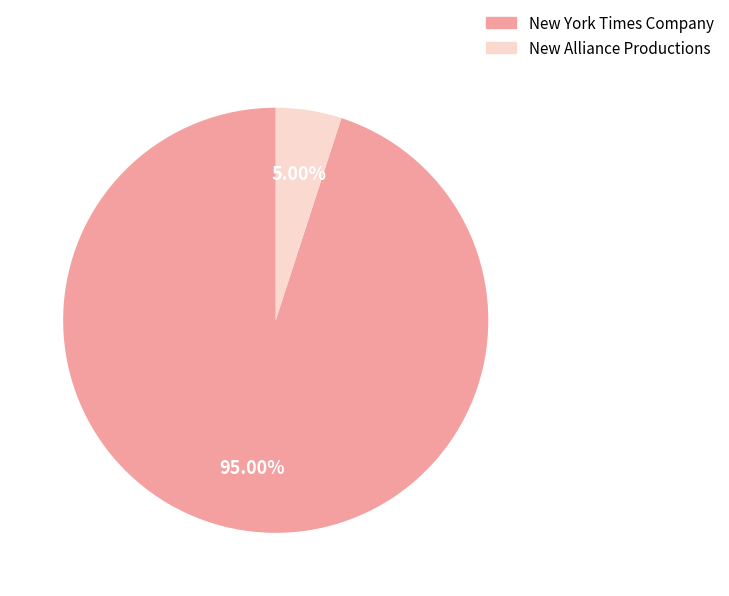

Is it true that New Alliance Productions is 1% of the pie?

False